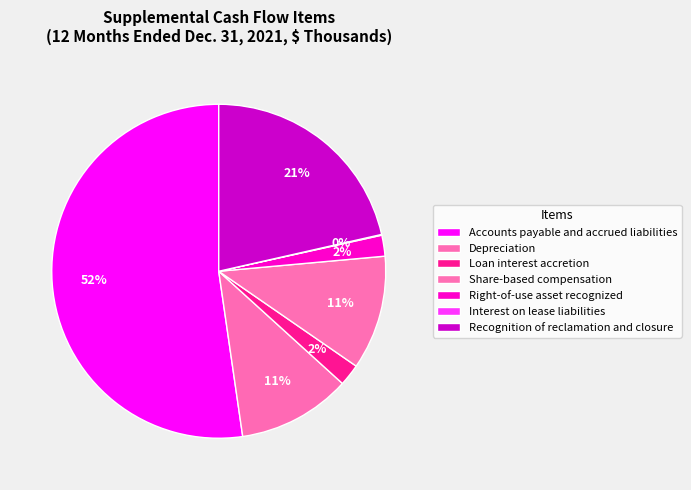

Is there a majority slice in this chart?

Yes